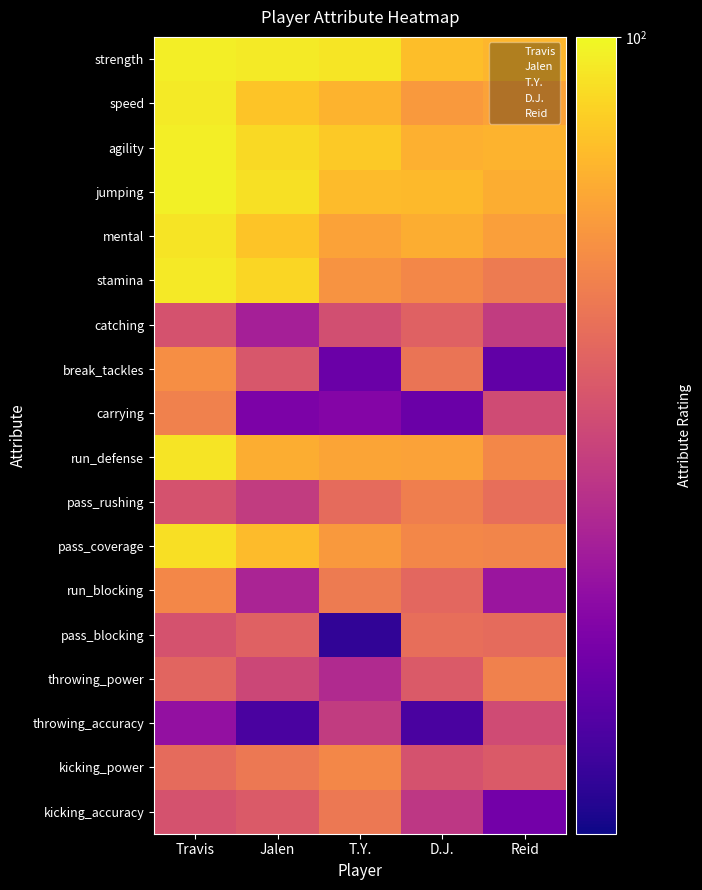

Which category has the highest value across all series?

Travis